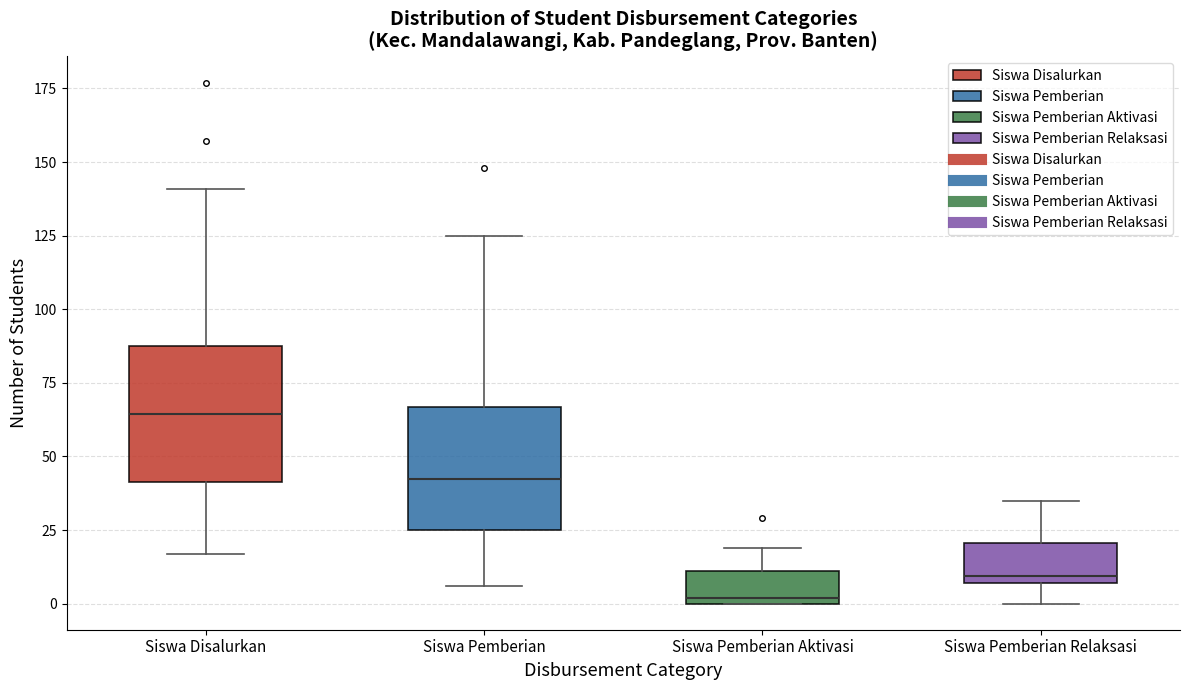

Where is the lower edge of the box for Siswa Disalurkan on the y-axis? The values are not printed on the chart, so give them approximately, as read against the axis.

40